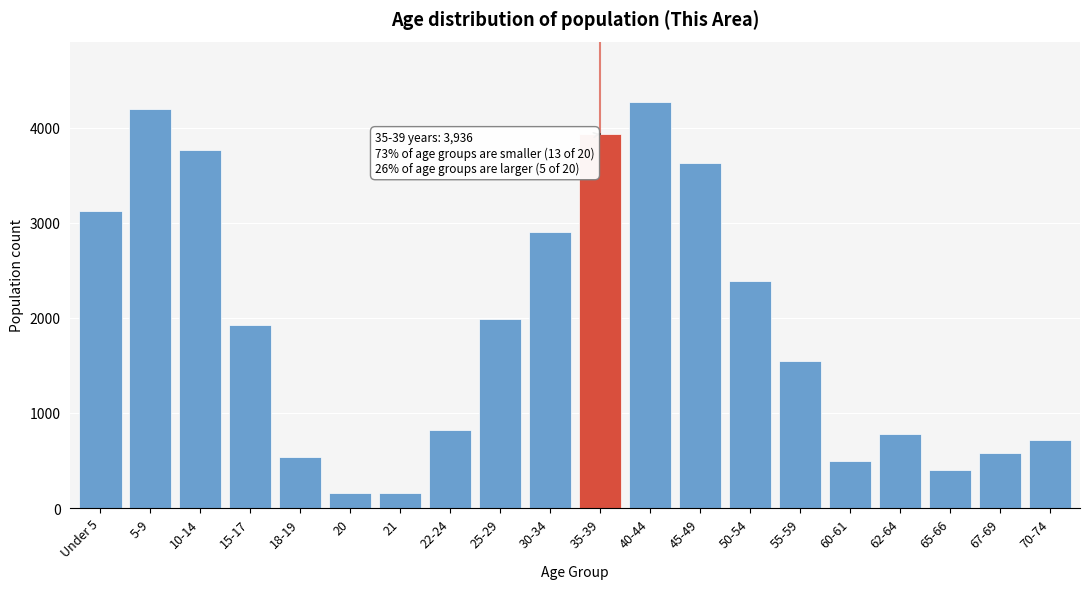

Reading left to right, transcribe all the data shown in this chart.

3129	4198	3769	1921	534	157	157	823	1992	2902	3936	4268	3628	2389	1542	498	784	404	577	716